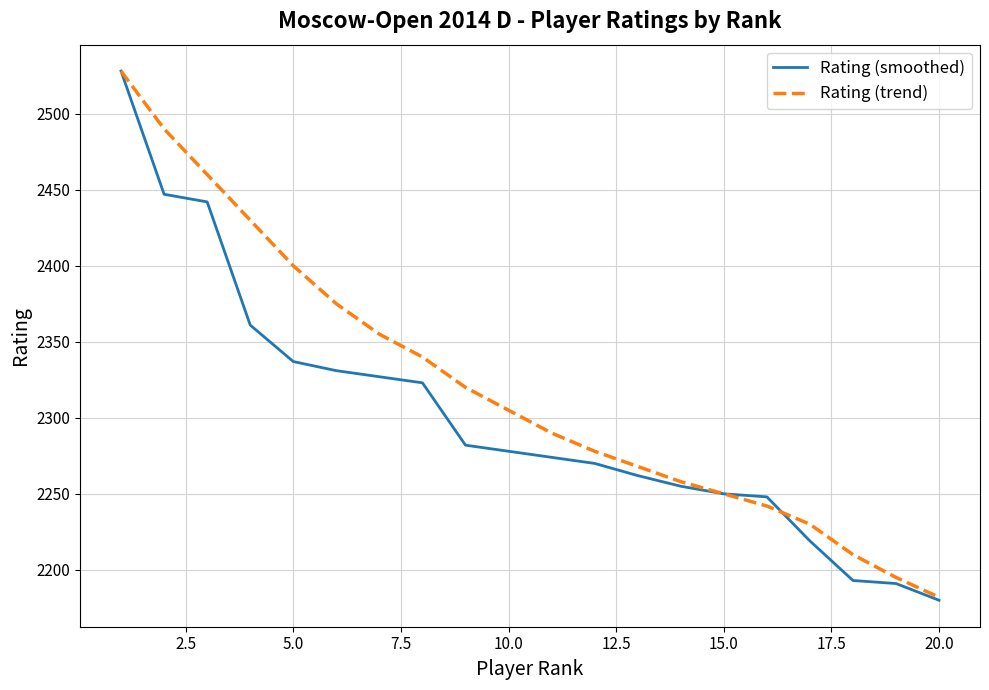

Which series has the largest total across all categories?

Rating (trend)